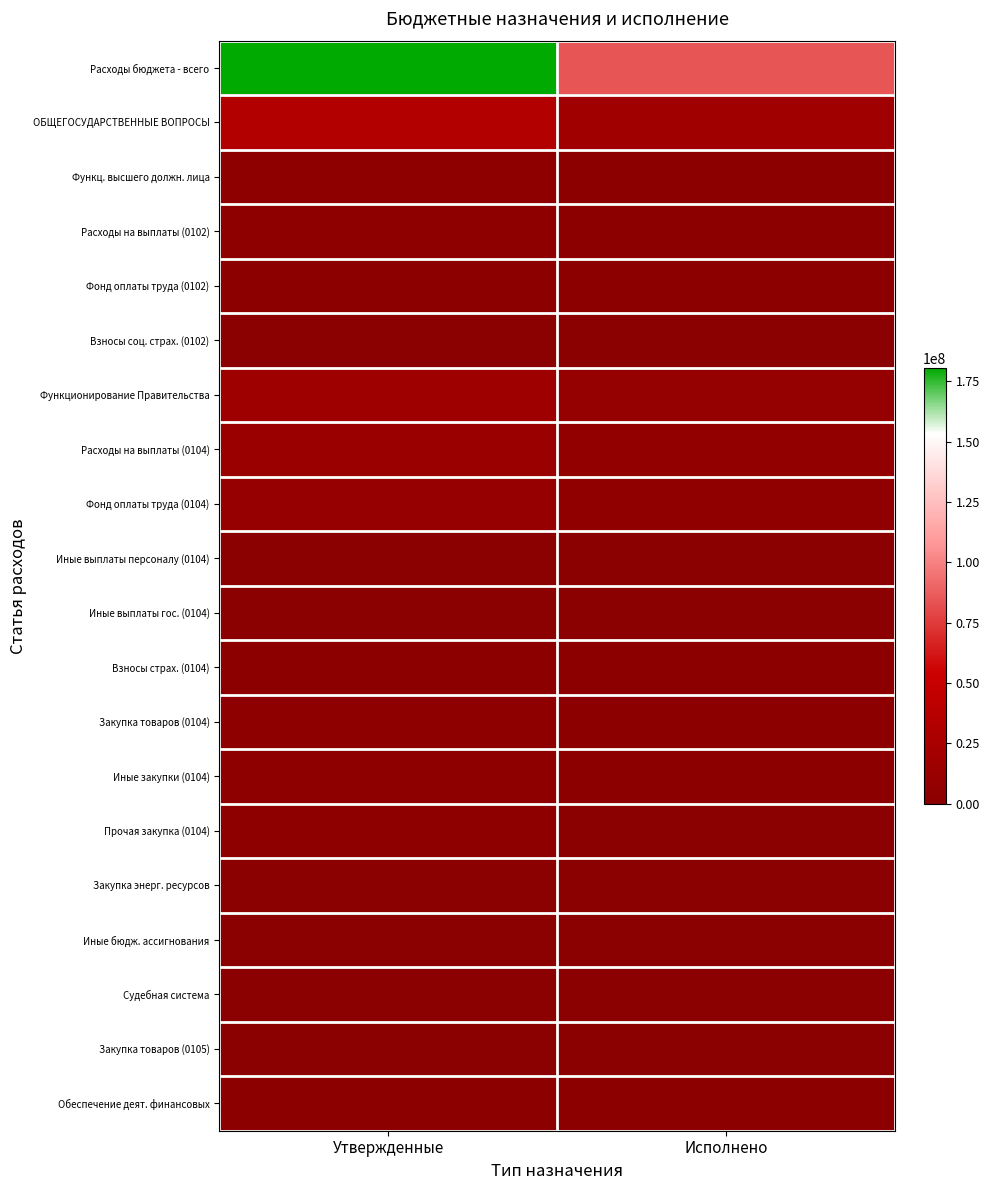

Which category has the highest value across all series?

Утвержденные